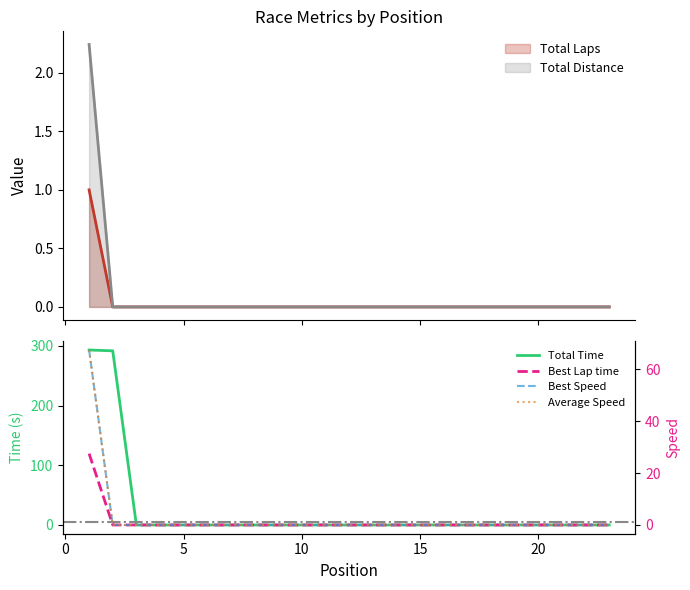

What is the average value of the Best Lap time series?

5.2